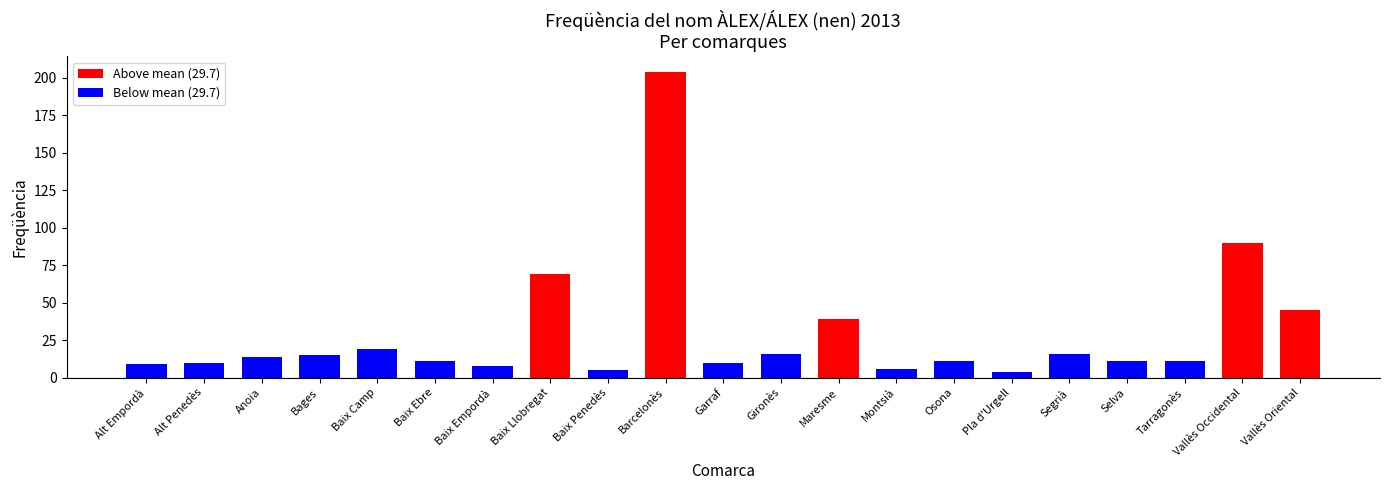

What is the smallest value displayed?

4